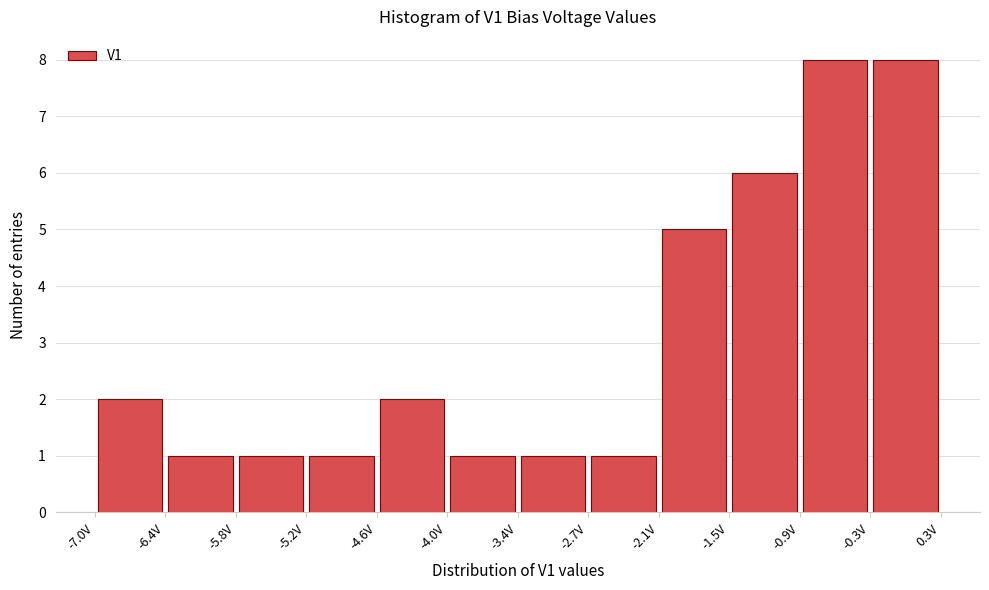

Reading left to right, list every bar in this chart as the range it spans on the x-axis followed by its height. Neither the bar edges nor the heights are printed on the chart, so give them approximately, as read against the axes.

-7.0 to -6.4: 2
-6.4 to -5.8: 1
-5.8 to -5.2: 1
-5.2 to -4.6: 1
-4.6 to -4.0: 2
-4.0 to -3.3: 1
-3.3 to -2.7: 1
-2.7 to -2.1: 1
-2.1 to -1.5: 5
-1.5 to -0.9: 6
-0.9 to -0.3: 8
-0.3 to 0.3: 8